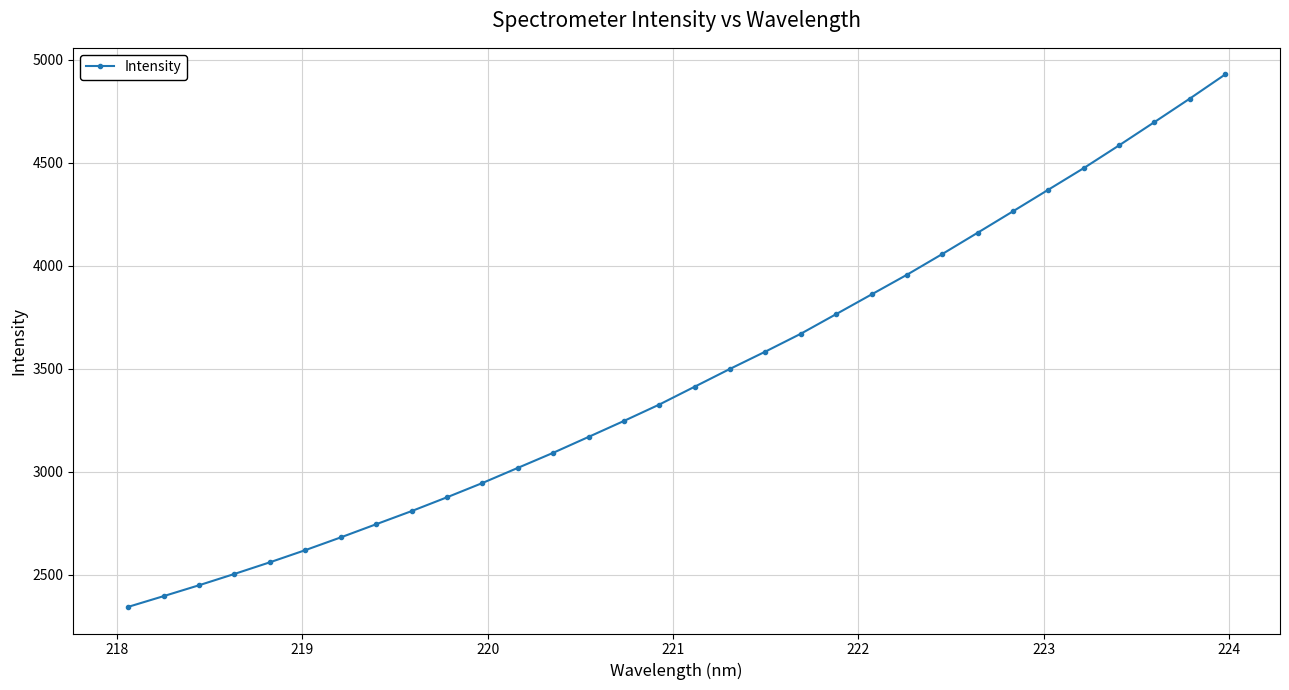

What is the sum of all values?

110883.3